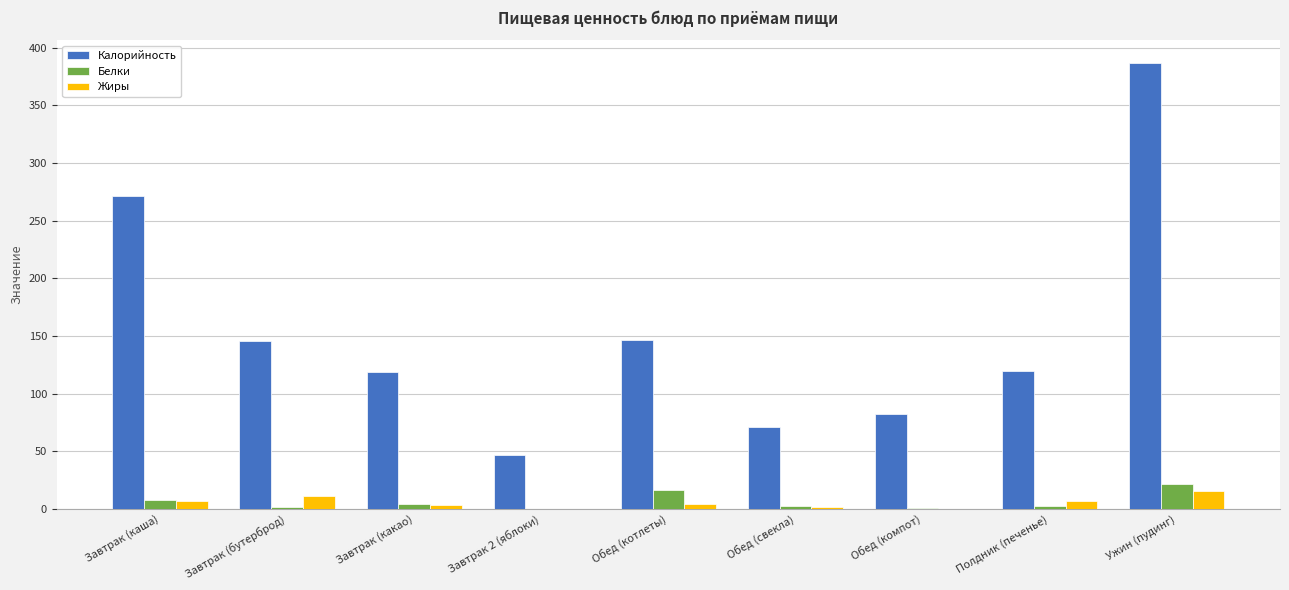

True or false: Калорийность has a value of 191.9 at Обед (котлеты).

False